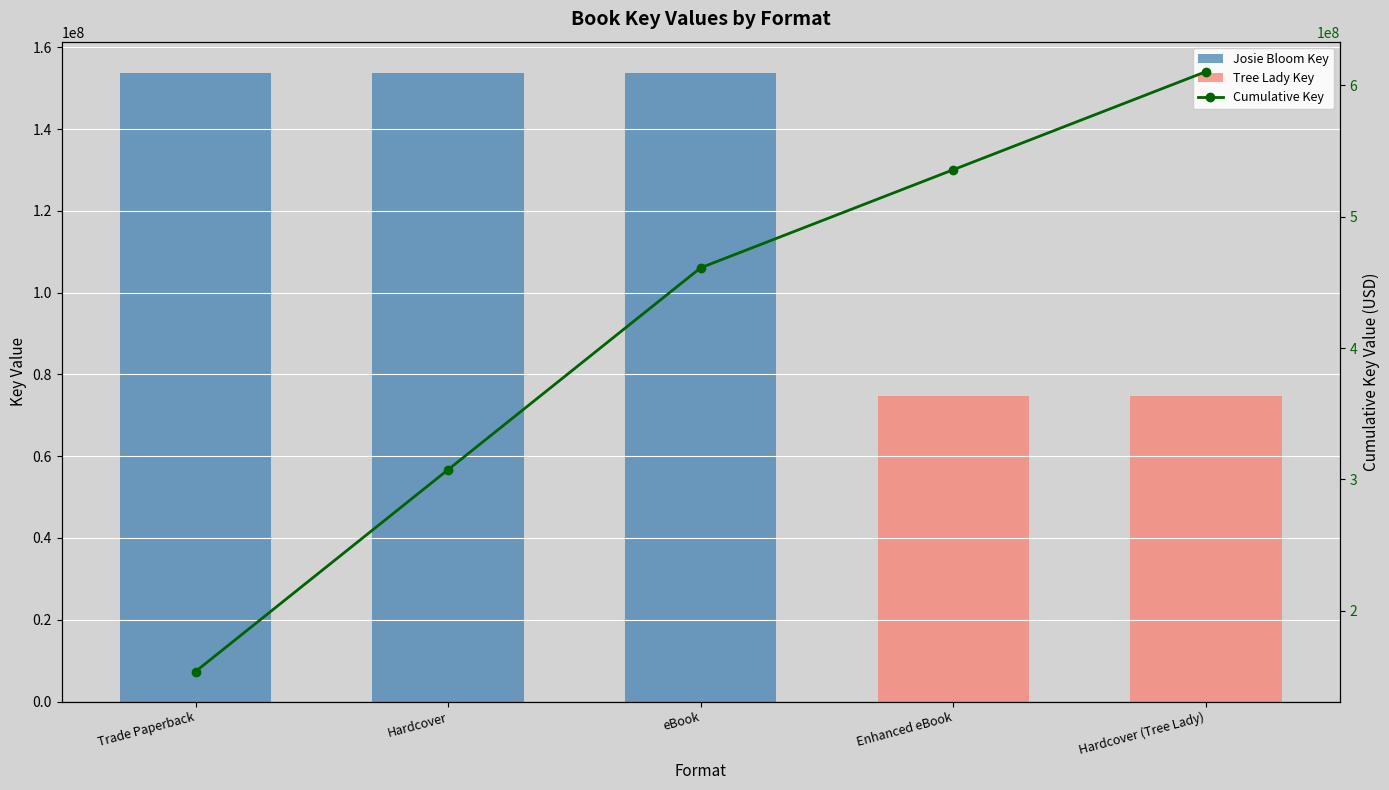

Reading left to right, transcribe all the data shown in this chart.

Annual Key Value: Trade Paperback=153705964	Hardcover=153705964	eBook=153705964	Enhanced eBook=74652274	Hardcover (Tree Lady)=74652274
Cumulative Key Value: Trade Paperback=153705964	Hardcover=307411928	eBook=461117892	Enhanced eBook=535770166	Hardcover (Tree Lady)=610422440